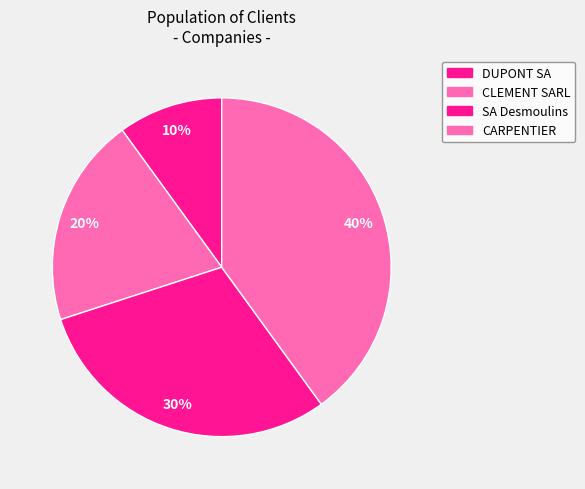

Which slice is the largest?

CARPENTIER